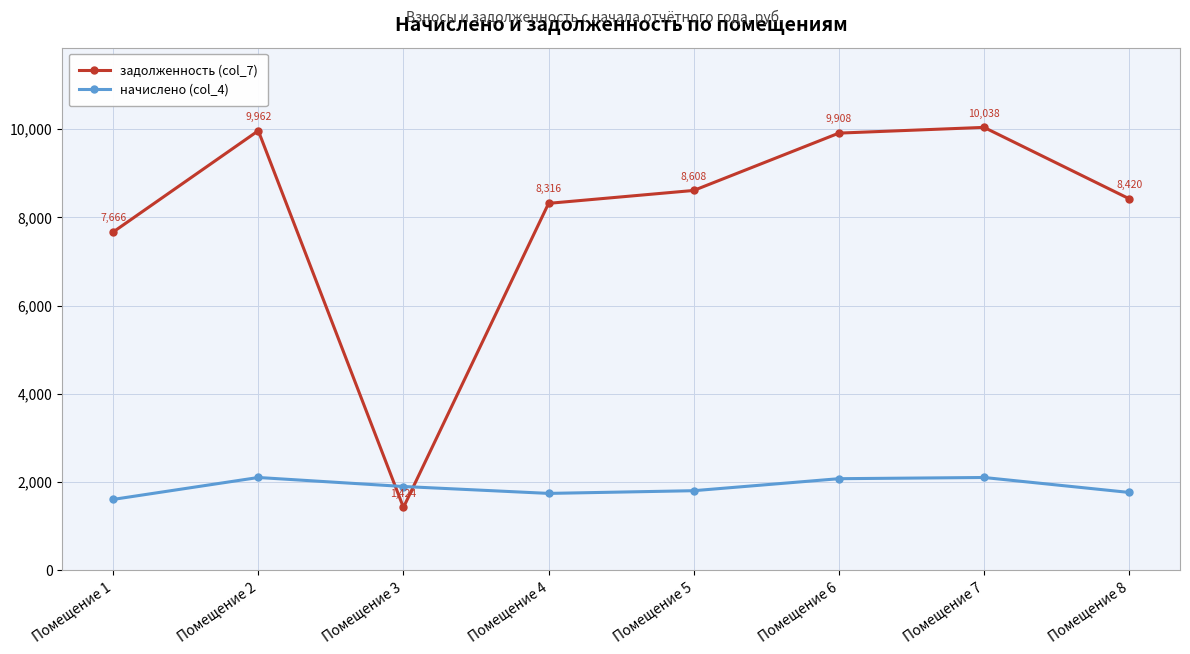

True or false: задолженность (col_7) has a value of 12976.0 at Помещение 4.

False